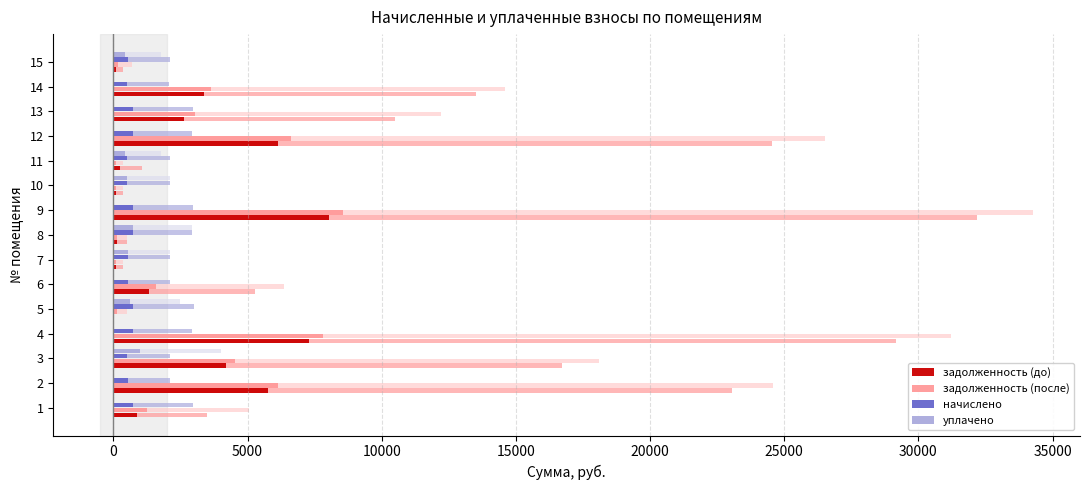

What is the difference between the highest and lowest values at 7?

439.2